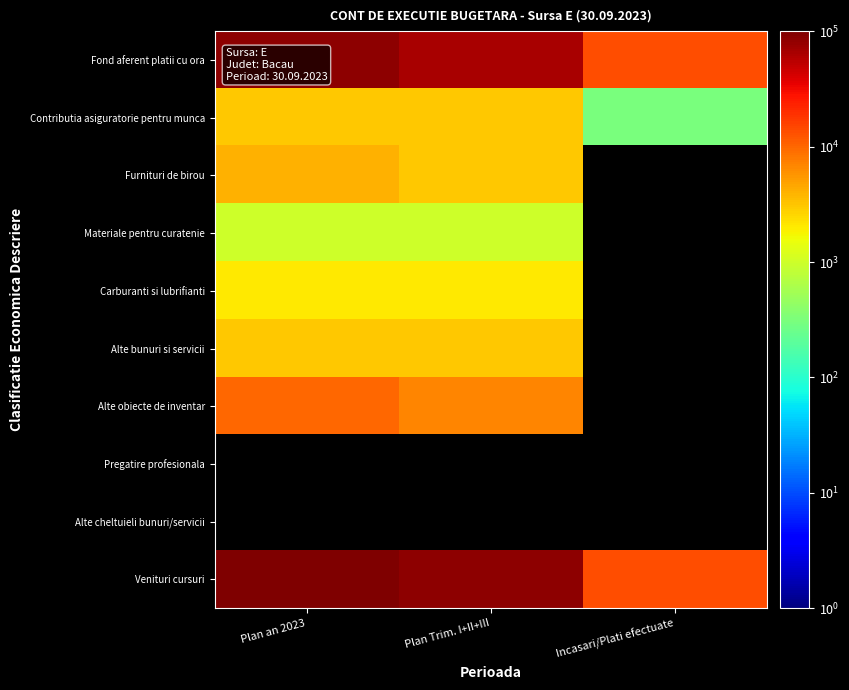

Which series has the largest total across all categories?

Venituri cursuri